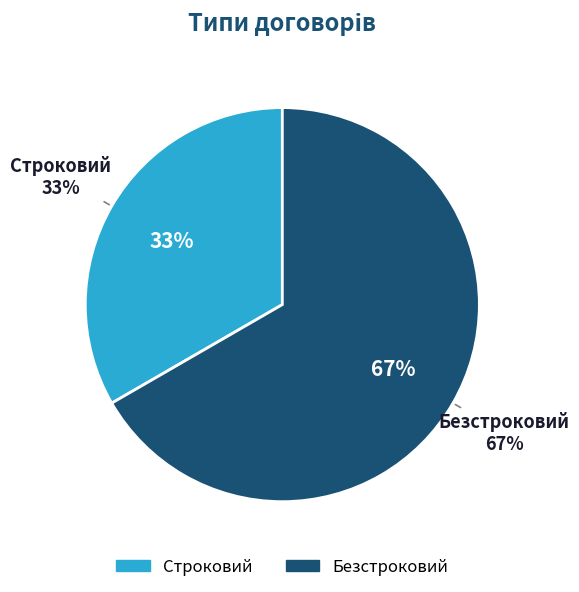

Which category accounts for the majority?

Безстроковий